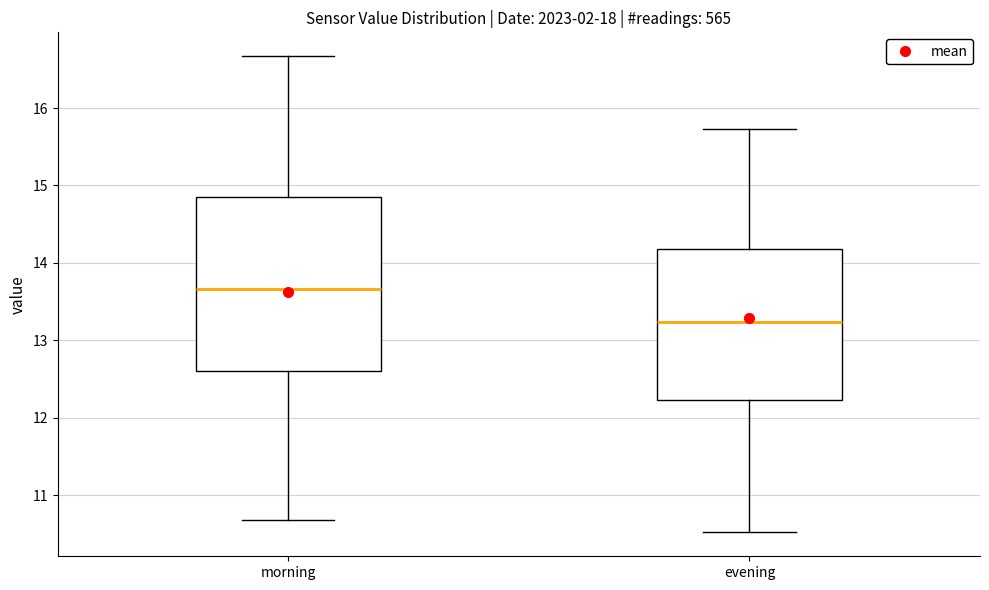

Comparing the boxes themselves (not the whiskers), which one is the tallest?

morning